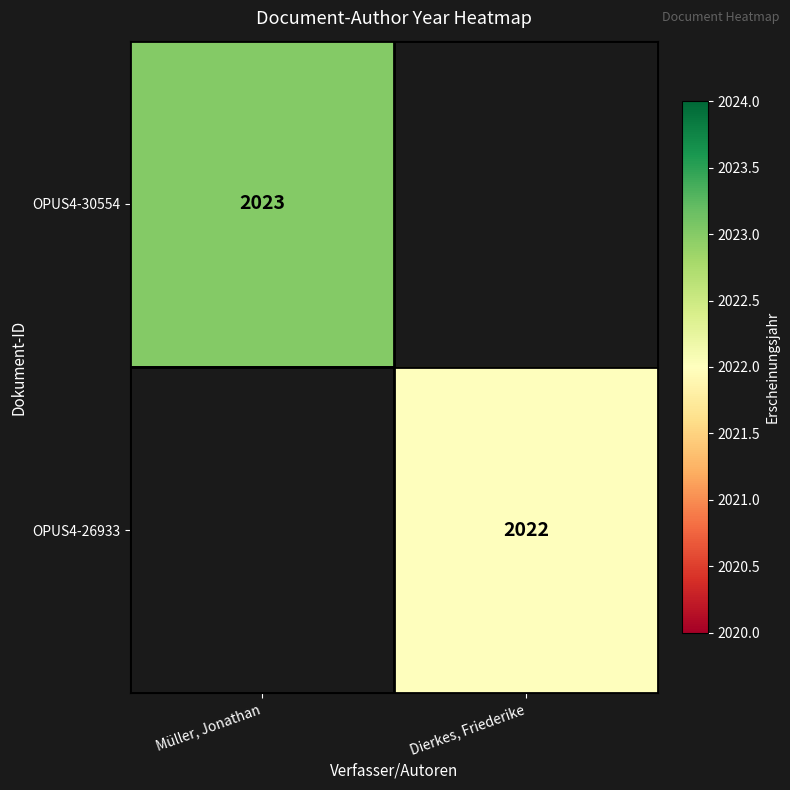

Is it true that OPUS4-26933 equals 2022 at Dierkes, Friederike?

True